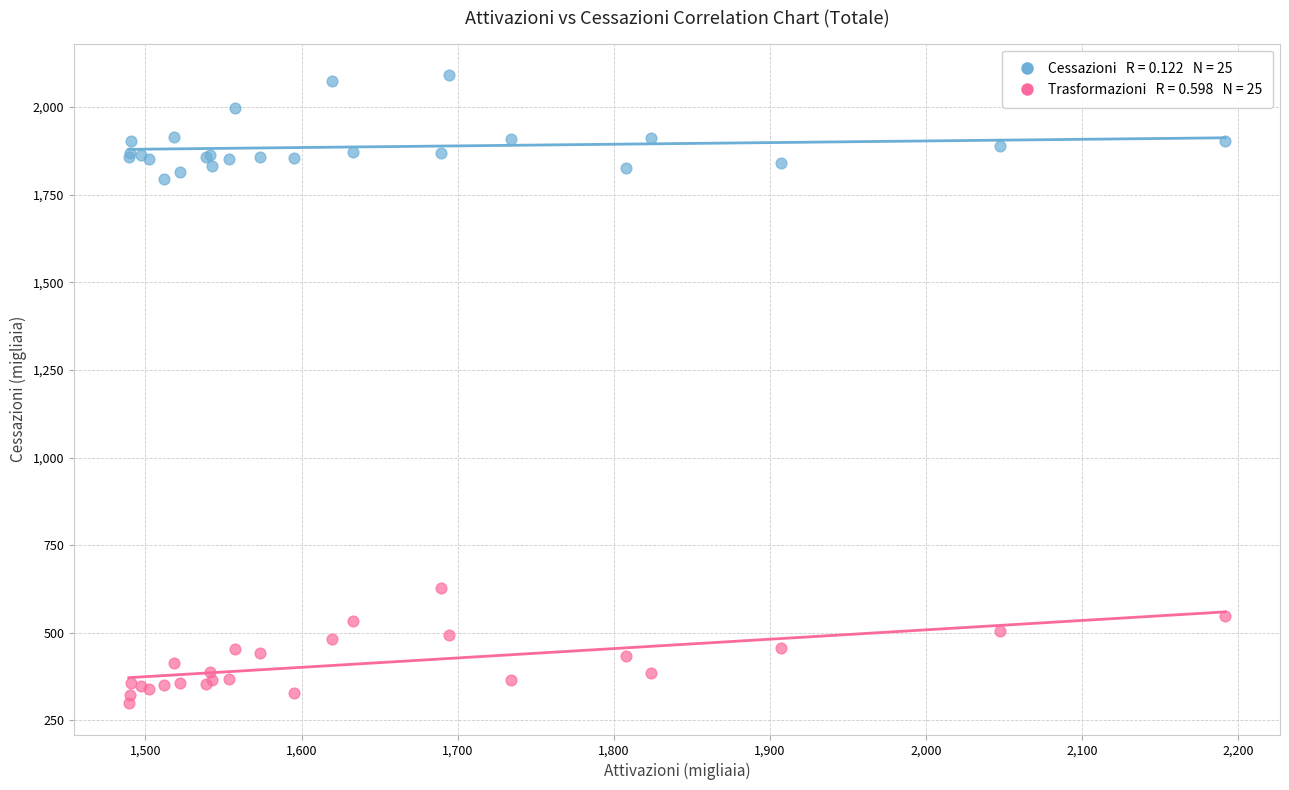

Across all series, what Y value is closest to 1195?

628.4